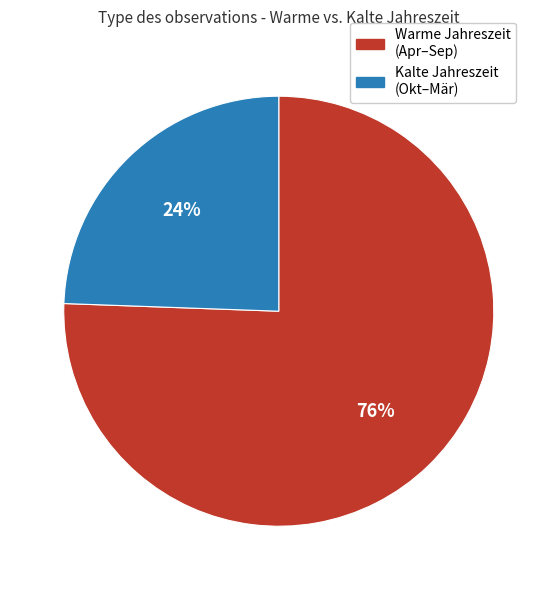

To the nearest percent, what is the average slice percentage?

50%